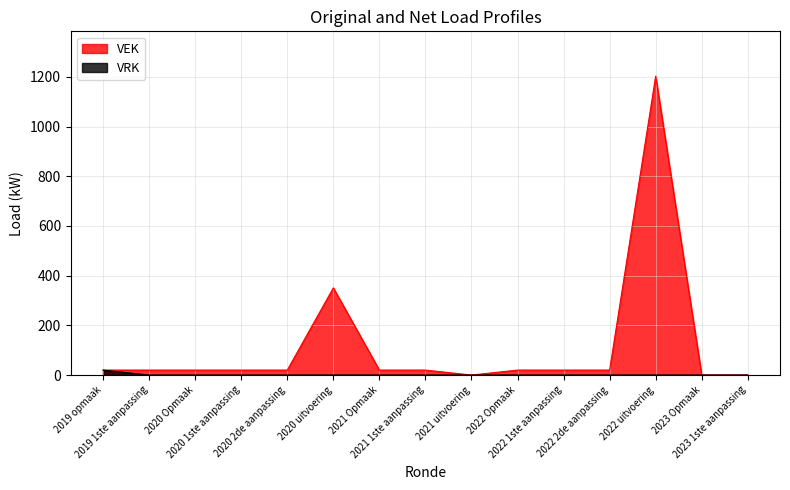

What is the average value of the VRK series?

1